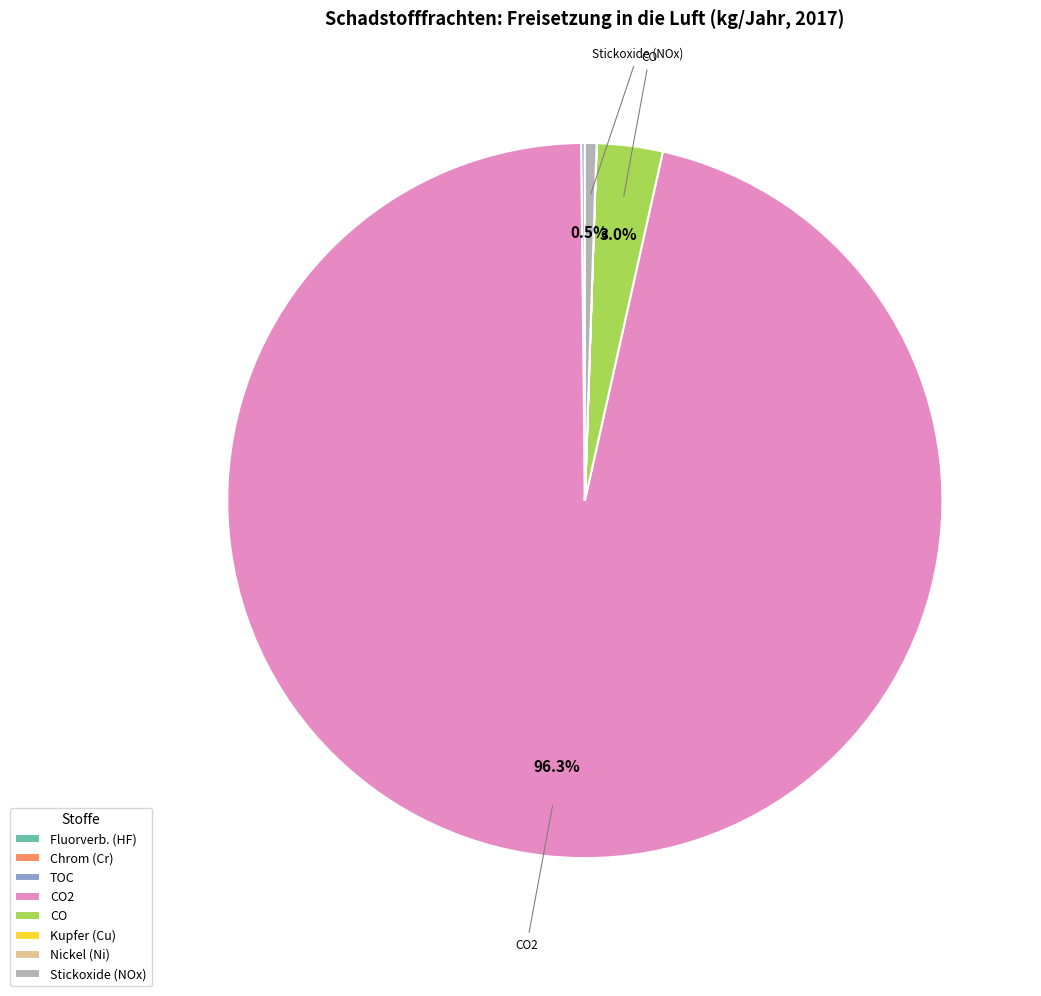

Is CO2 the majority of the pie?

Yes